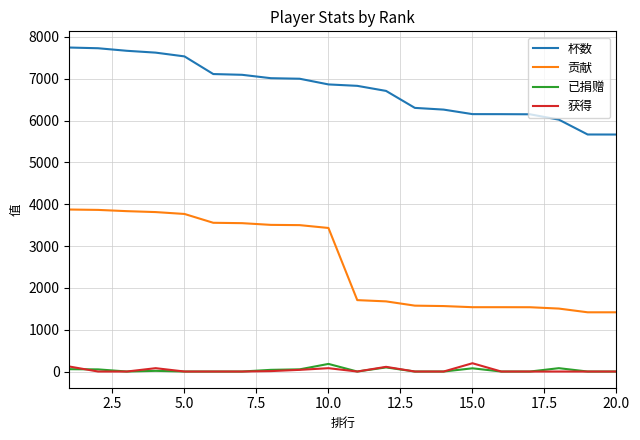

What is the difference between the maximum and minimum values in the 已捐赠 series?

182